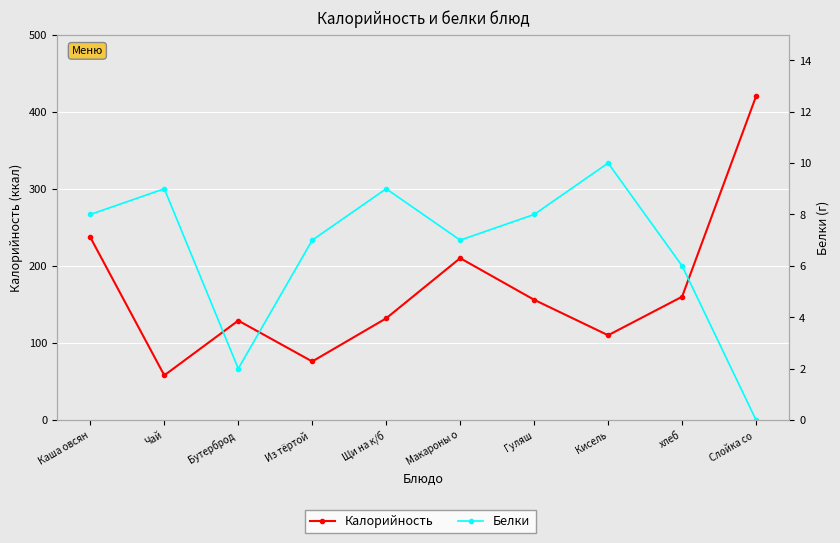

What is the sum of all Калорийность values?

1688